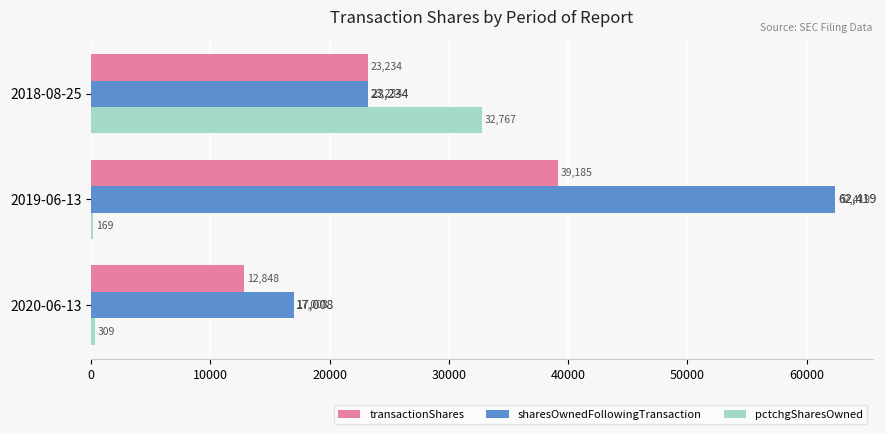

Count the number of categories in the chart.

3